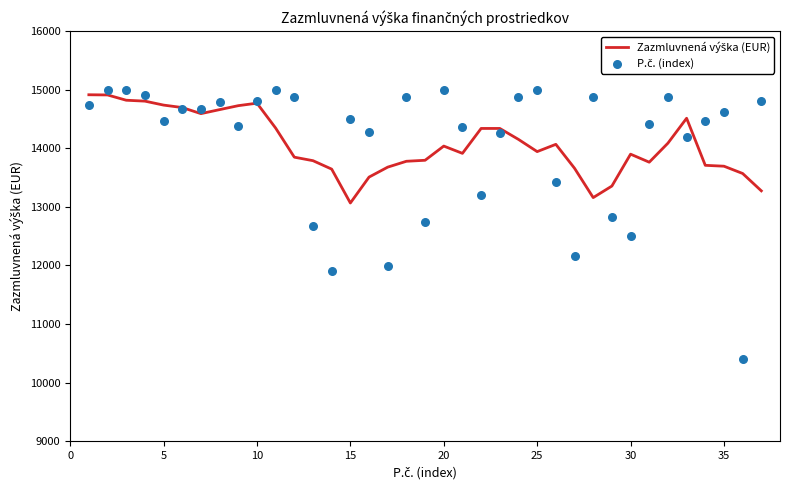

What are all the series names shown in the legend?

Zazmluvnená výška (EUR), P.č. (index)